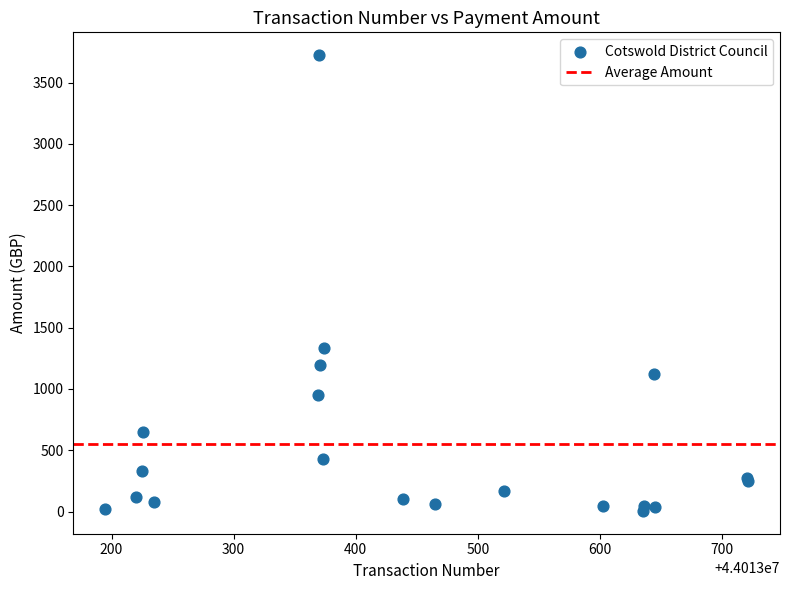

What Y value in the scatter plot is closest to 1864?

1336.9